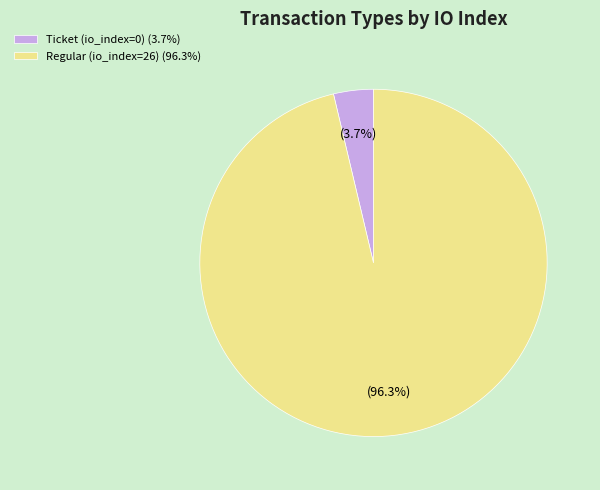

Which slice represents more than half of the pie?

Regular (io_index=26)